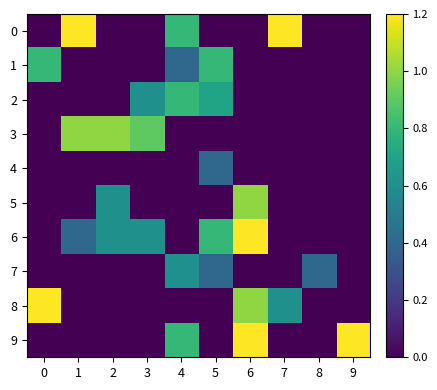

Which series has the largest total across all categories?

6